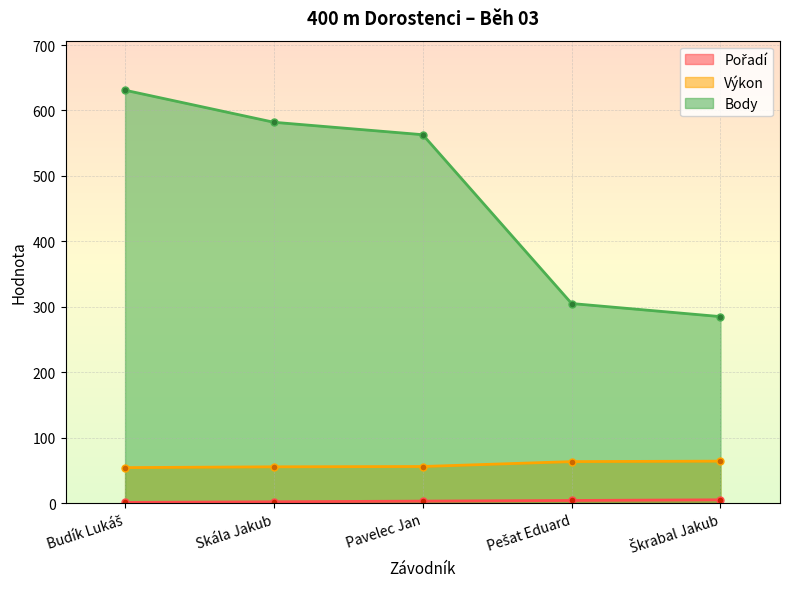

What is the minimum value for Výkon?

54.2